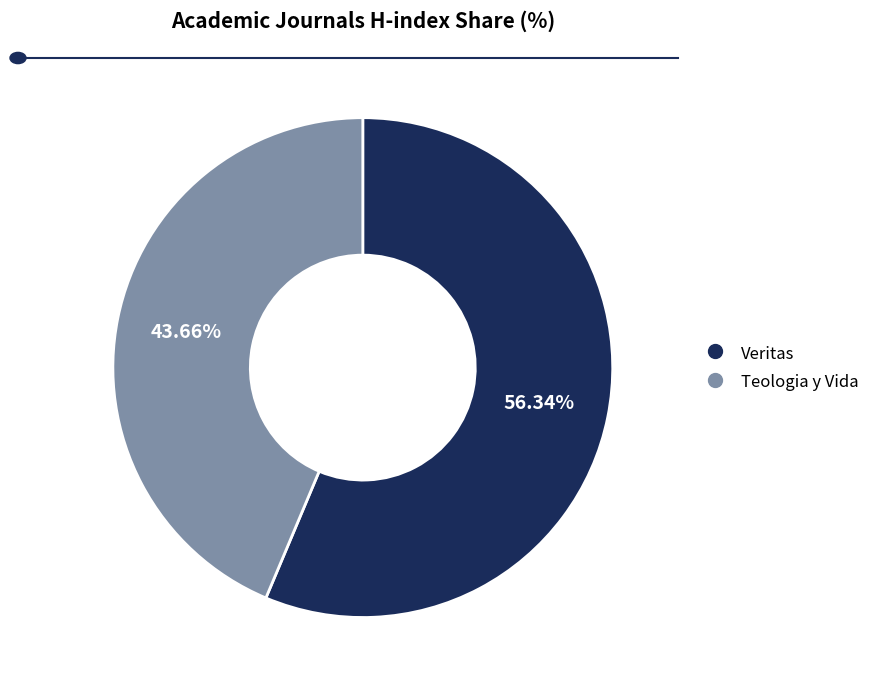

What is the majority slice?

Veritas